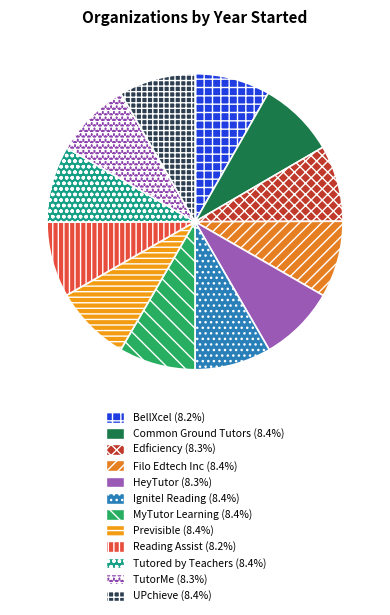

Is there a majority slice in this chart?

No